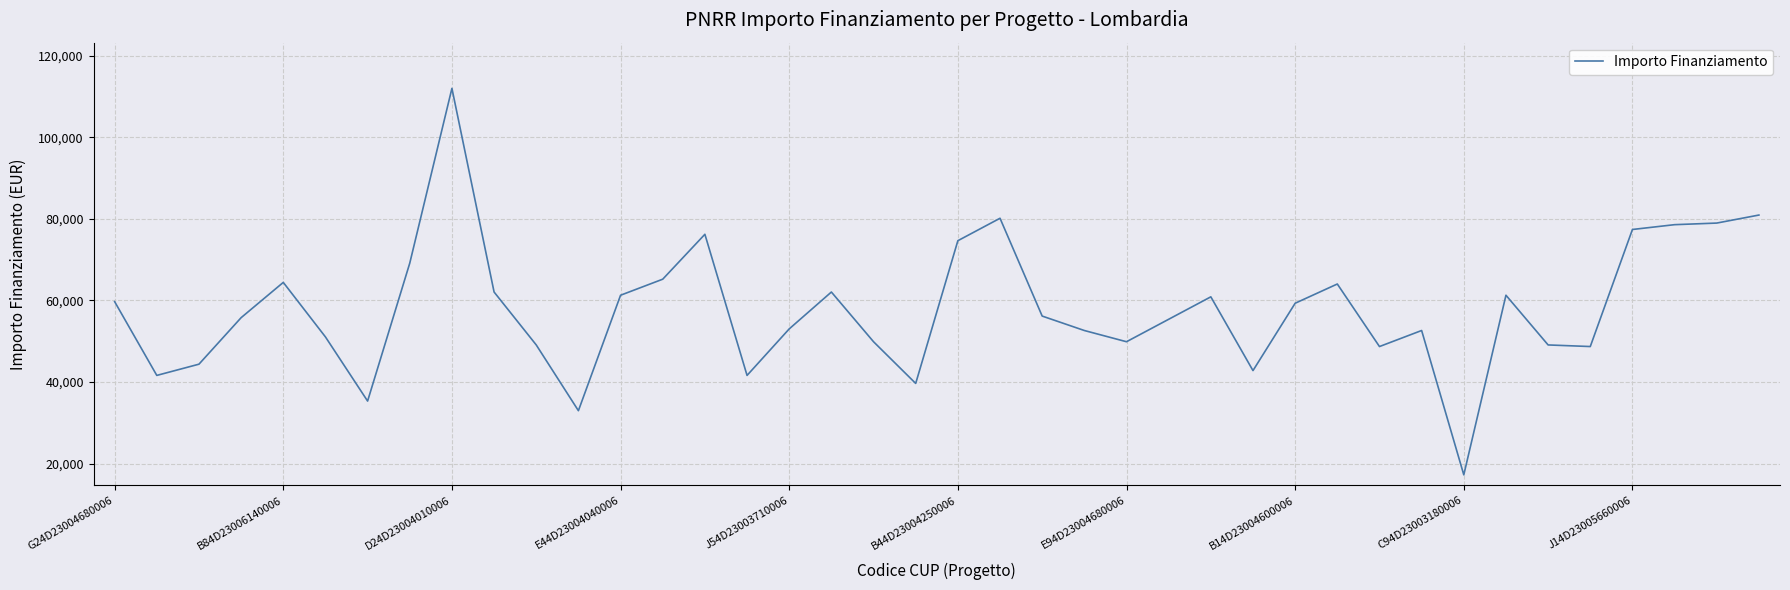

How many lines are shown in the chart?

1